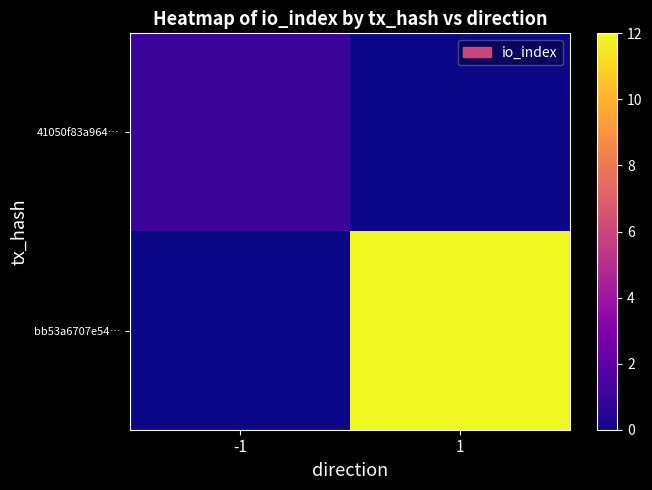

Reading left to right, list all the values displayed in this chart.

41050f83a964…: -1=1	1=0
bb53a6707e54…: -1=0	1=12